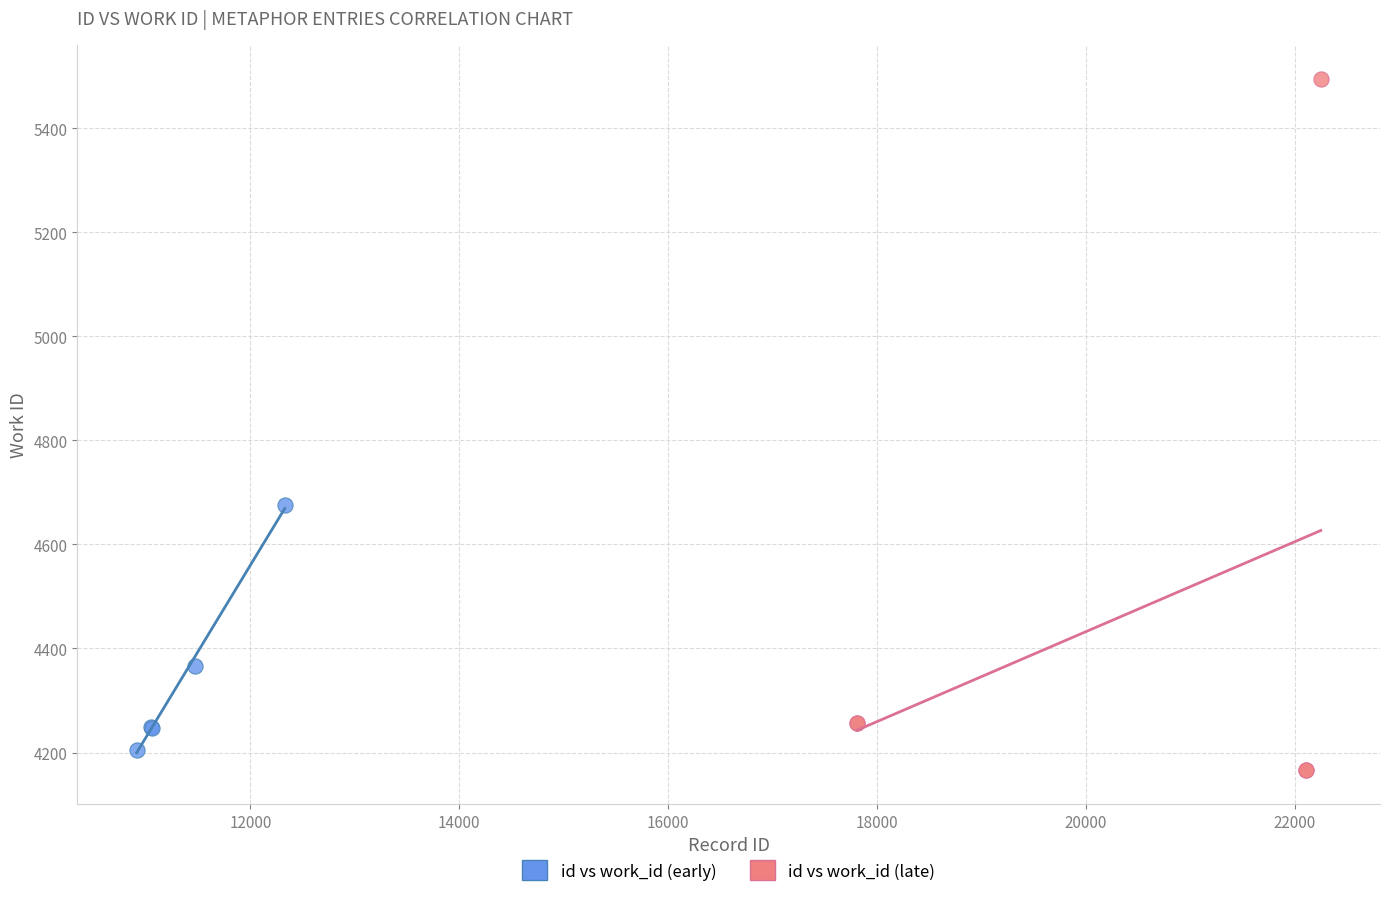

Which series contains the highest Y value?

id vs work_id (late)